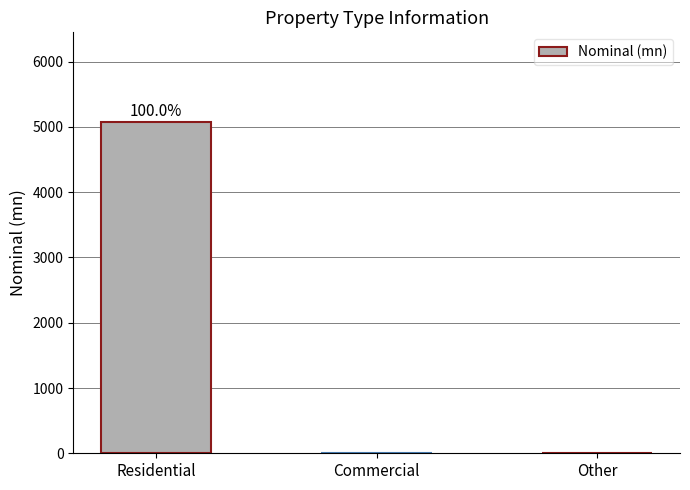

Reading left to right, extract all data points from this chart.

5079.3	0.0	0.0